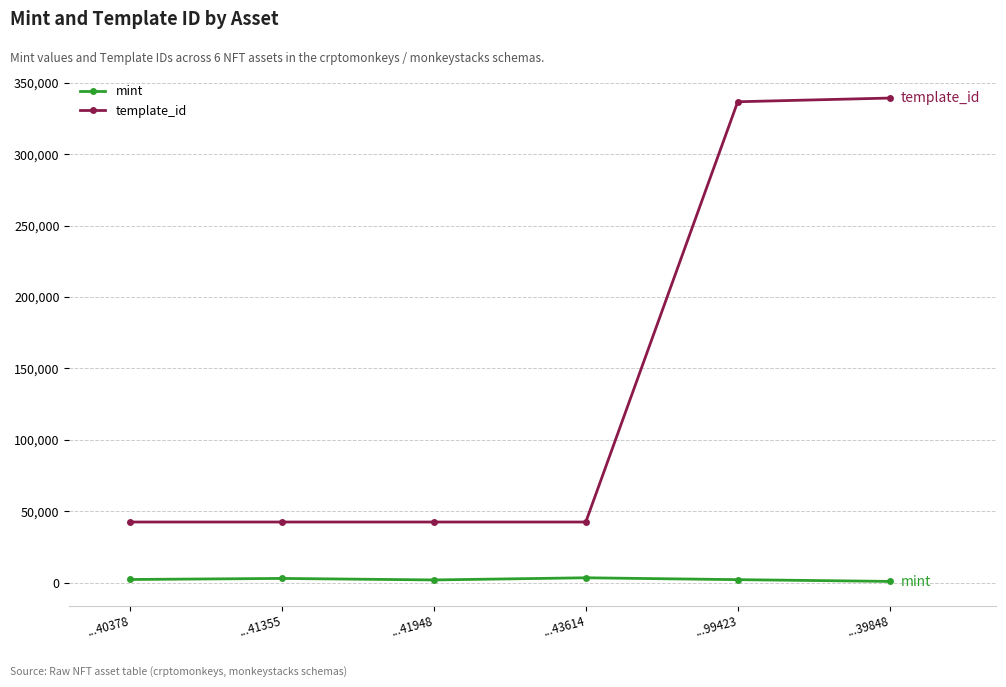

What is the spread (max minus min) of values at ...41355?

39499